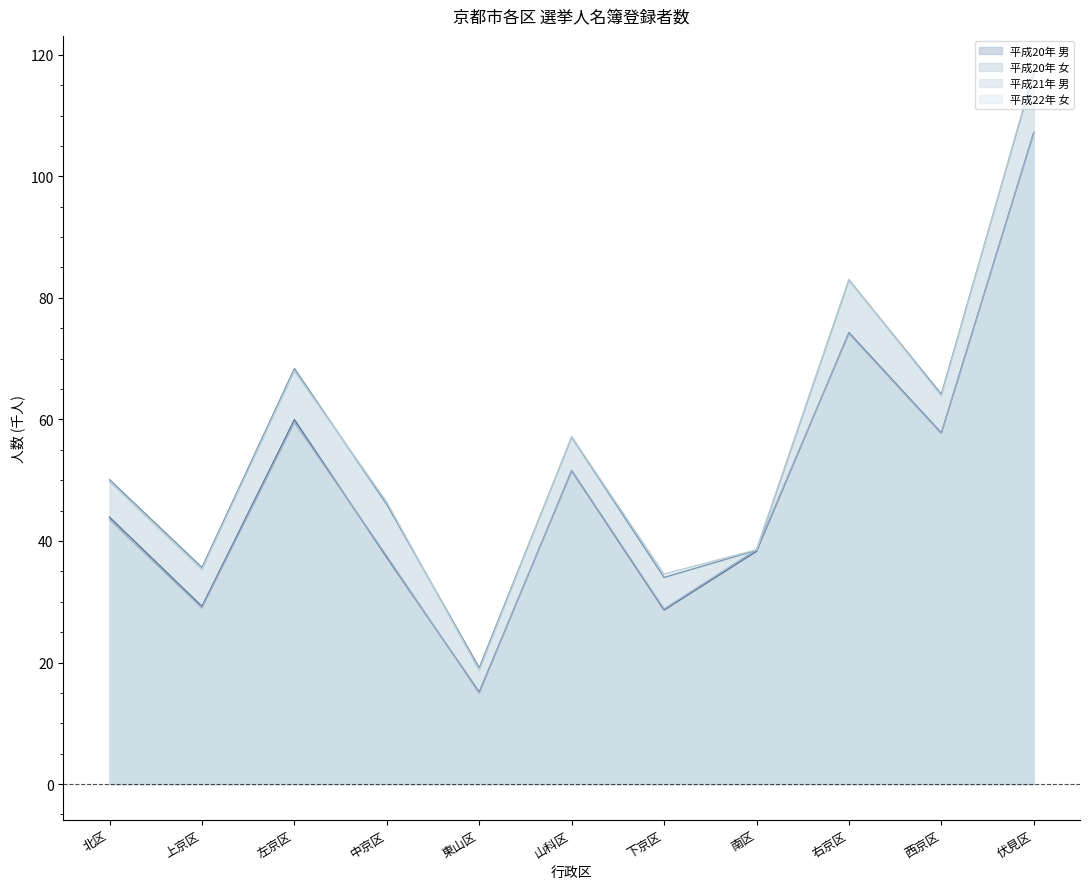

Reading left to right, what are all the values shown in this chart?

平成20年 男: 北区=43.9	上京区=29.2	左京区=60.0	中京区=37.3	東山区=15.1	山科区=51.5	下京区=28.6	南区=38.3	右京区=74.3	西京区=57.8	伏見区=107.2
平成20年 女: 北区=50.1	上京区=35.6	左京区=68.4	中京区=46.0	東山区=19.1	山科区=57.1	下京区=34.0	南区=38.5	右京区=83.0	西京区=64.1	伏見区=117.0
平成21年 男: 北区=43.5	上京区=29.0	左京区=59.5	中京区=37.5	東山区=15.0	山科区=51.6	下京区=28.8	南区=38.6	右京区=74.1	西京区=57.7	伏見区=107.2
平成22年 女: 北区=49.7	上京区=35.3	左京区=67.9	中京区=46.4	東山区=18.7	山科区=57.2	下京区=34.6	南区=38.6	右京区=83.0	西京区=63.9	伏見区=117.2